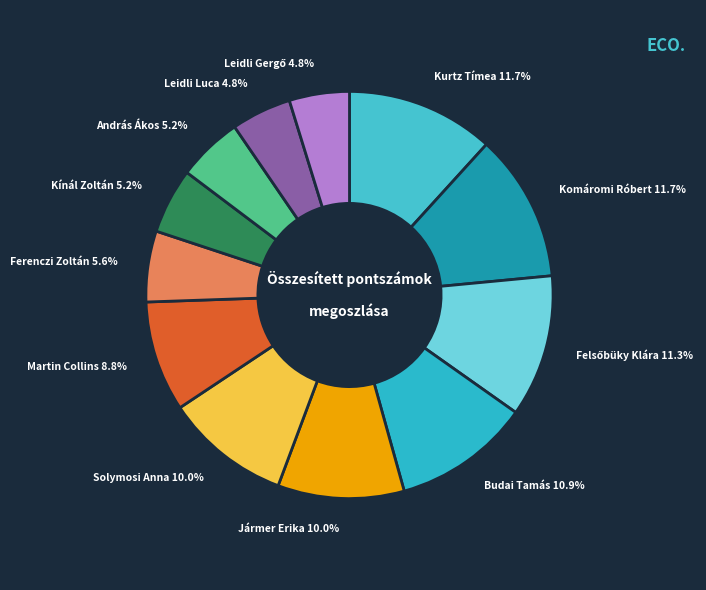

Count the number of slices in the pie.

12